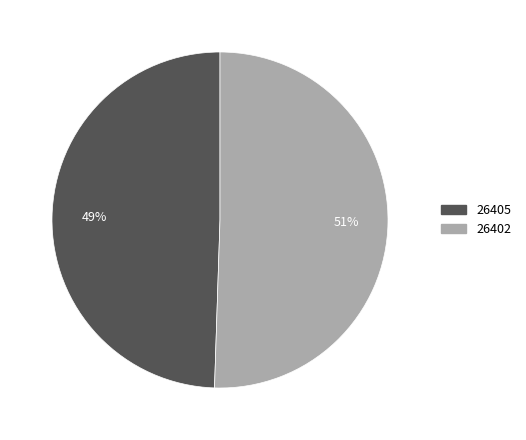

The 26402 slice represents 88% of the pie. True or false?

False